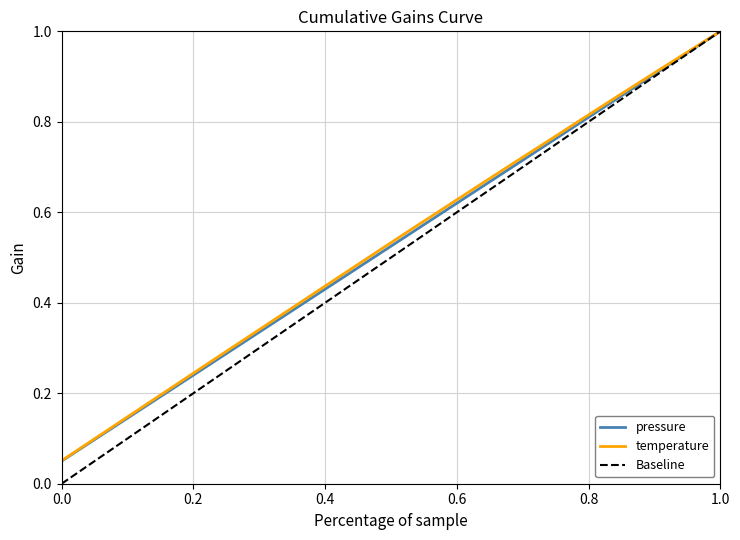

At how many categories does at least one series exceed 0?

20